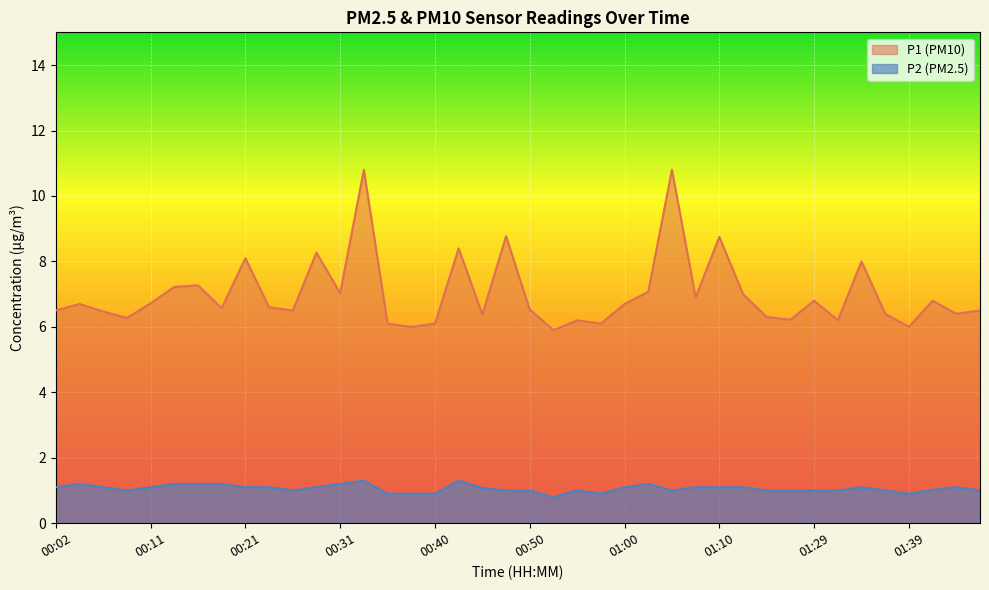

How many values in the P2 series are below 1?

6